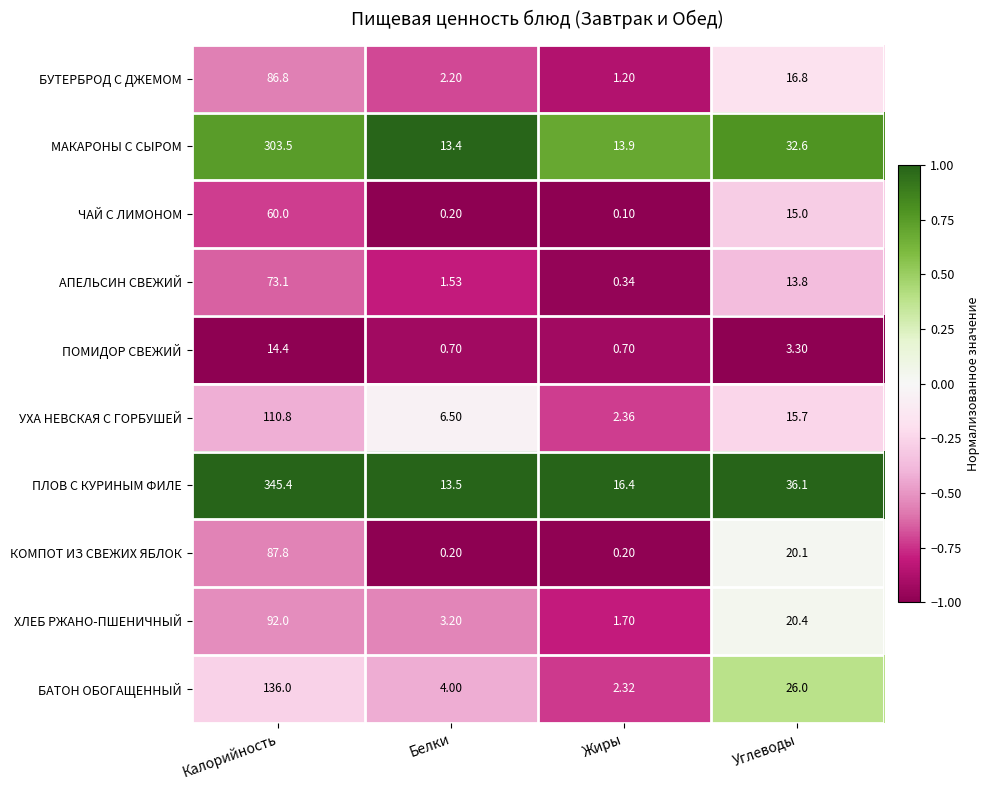

Which category has the lowest value across all series?

Жиры